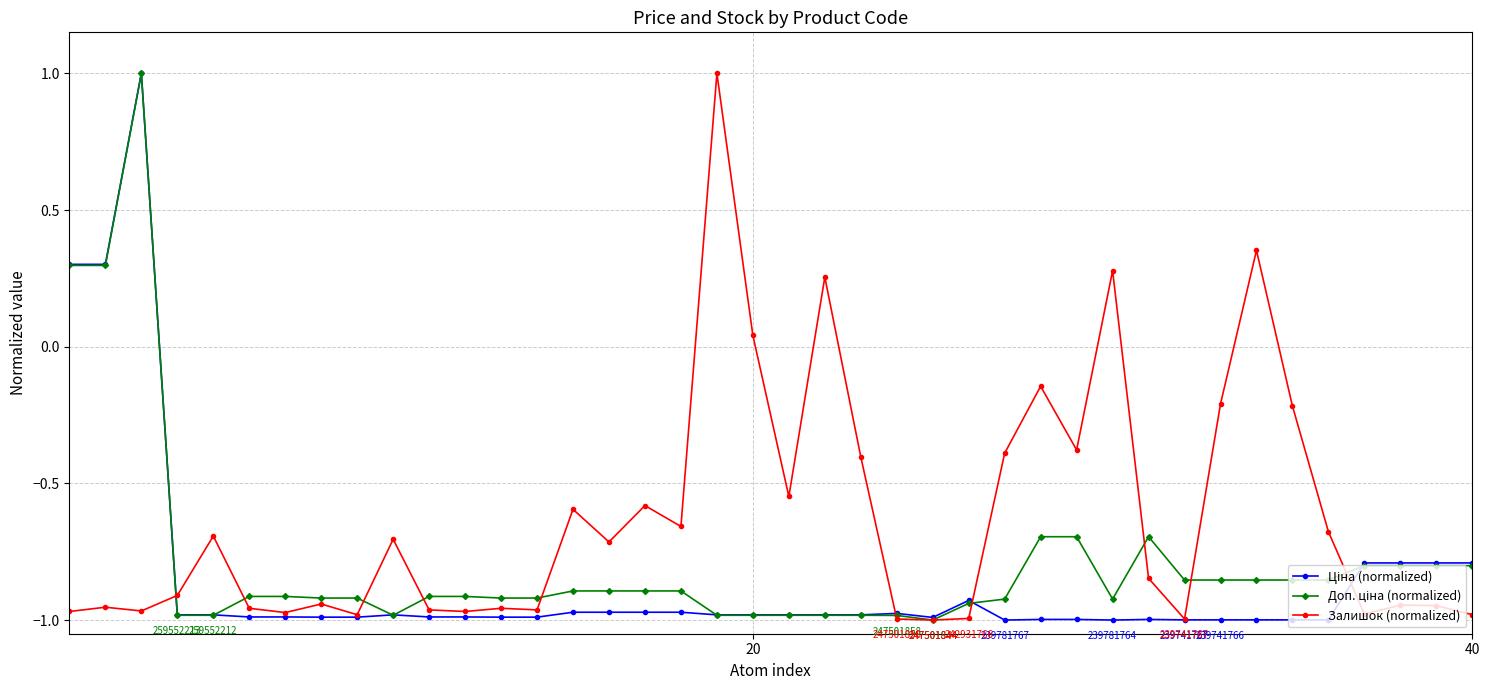

How many series are shown in this chart?

3